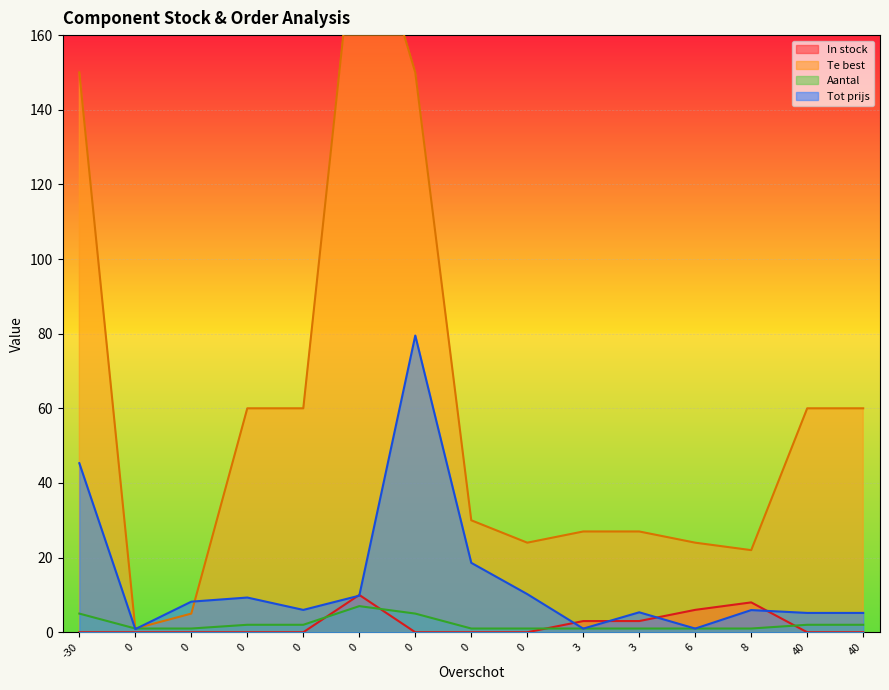

What is the value of the In stock point at the 12th from the left?

6.0